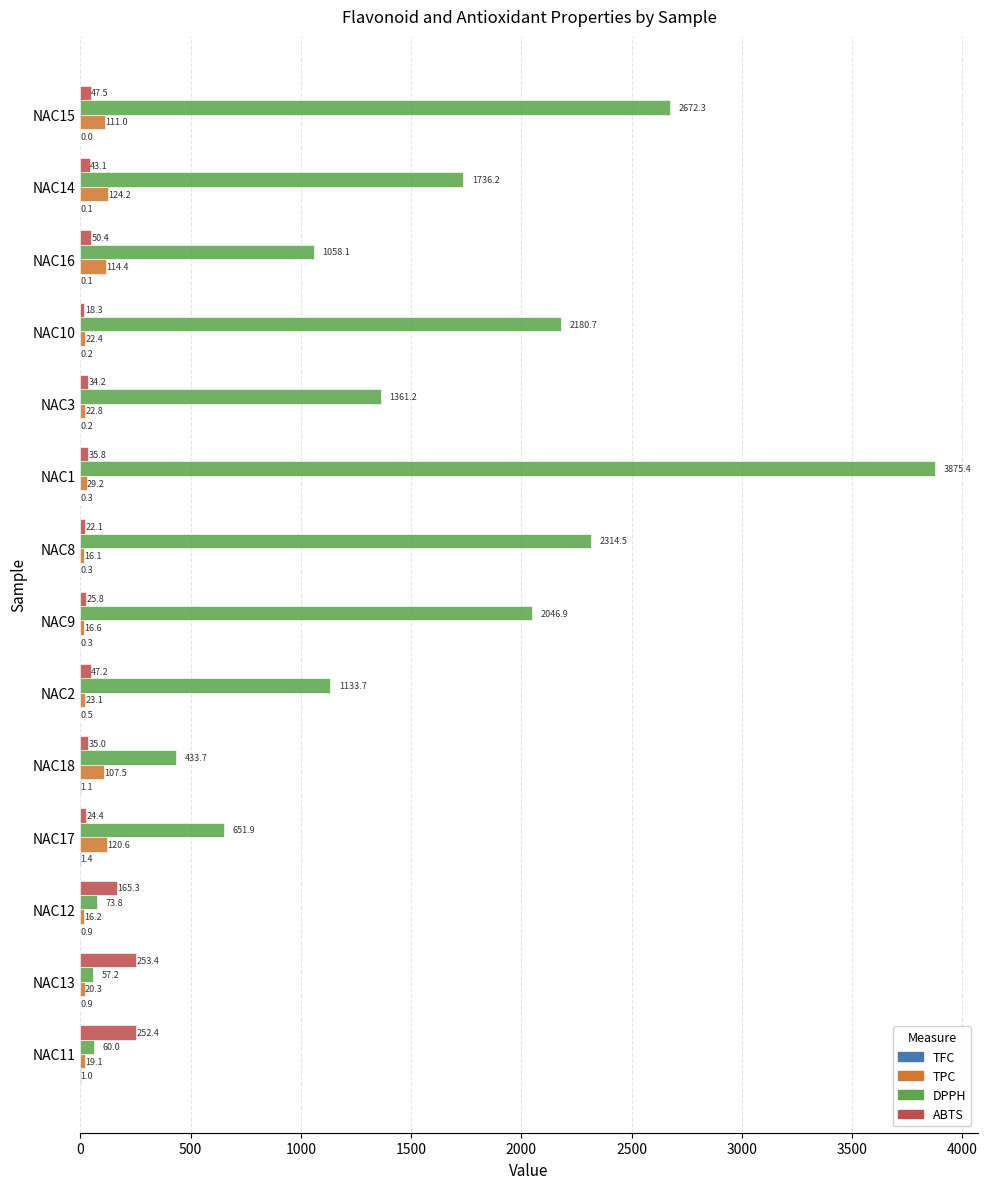

At which label is ABTS closest to 135?

NAC12